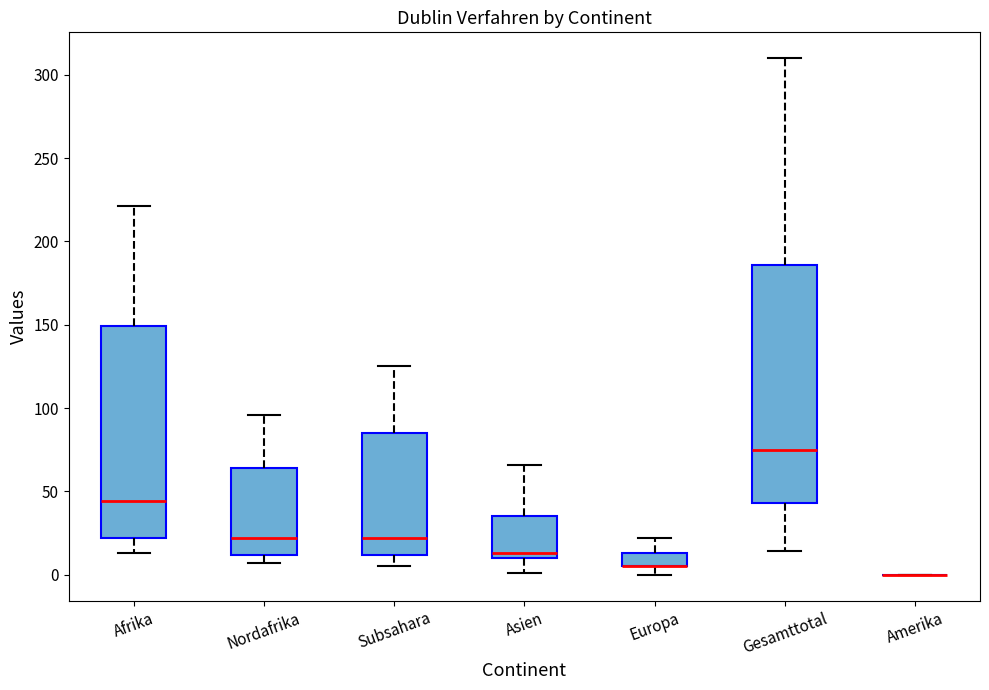

Reading left to right, transcribe this box plot: for each box, give where its median line is, the range the box spans, and where its two whiskers end, as read against the y-axis. The values are not printed on the chart, so give them approximately, as read against the axis.

Afrika: median 45, box 20 to 150, whiskers 15 to 220
Nordafrika: median 20, box 10 to 65, whiskers 5 to 95
Subsahara: median 20, box 10 to 85, whiskers 5 to 125
Asien: median 15, box 10 to 35, whiskers 0 to 65
Europa: median 5 (drawn on the box's lower edge), box 5 to 15, whiskers 0 to 20
Gesamttotal: median 75, box 45 to 185, whiskers 15 to 310
Amerika: box collapsed to a line at 0, whiskers 0 to 0